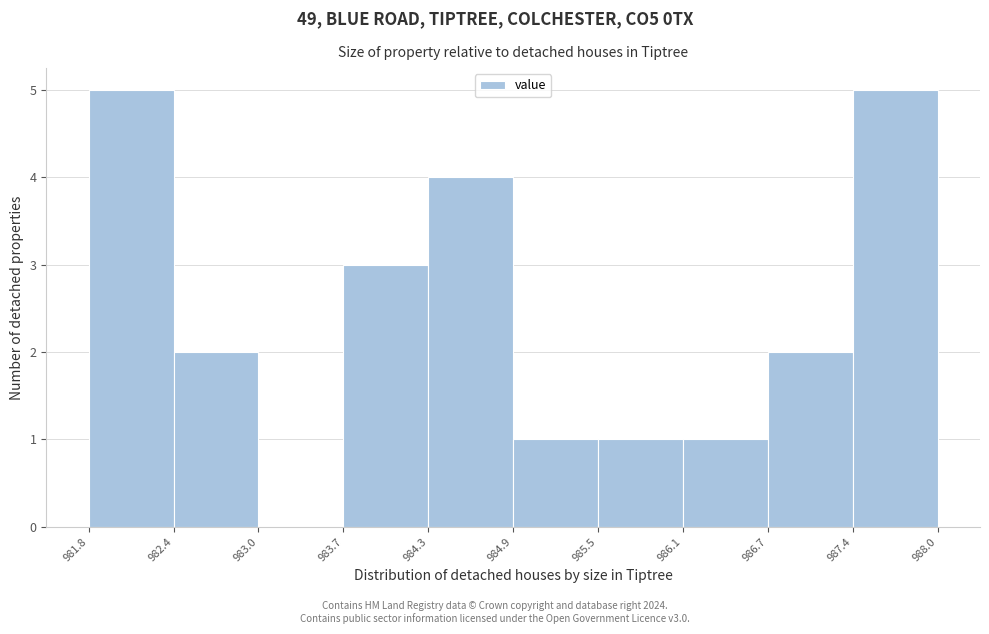

Reading left to right, list every bar in this chart as the range it spans on the x-axis followed by its height. The values are not printed on the chart, so give them approximately, as read against the axis.

981.8 to 982.4: 5
982.4 to 983.0: 2
983.0 to 983.7: 0
983.7 to 984.3: 3
984.3 to 984.9: 4
984.9 to 985.5: 1
985.5 to 986.1: 1
986.1 to 986.7: 1
986.7 to 987.4: 2
987.4 to 988.0: 5